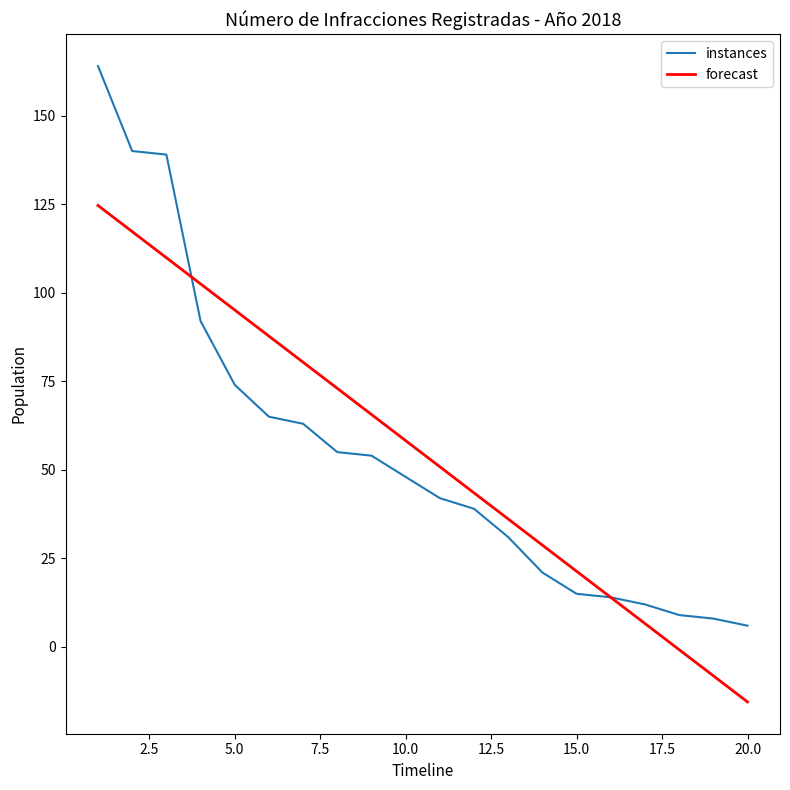

List the series in order of their peak value, lowest first.

forecast, instances